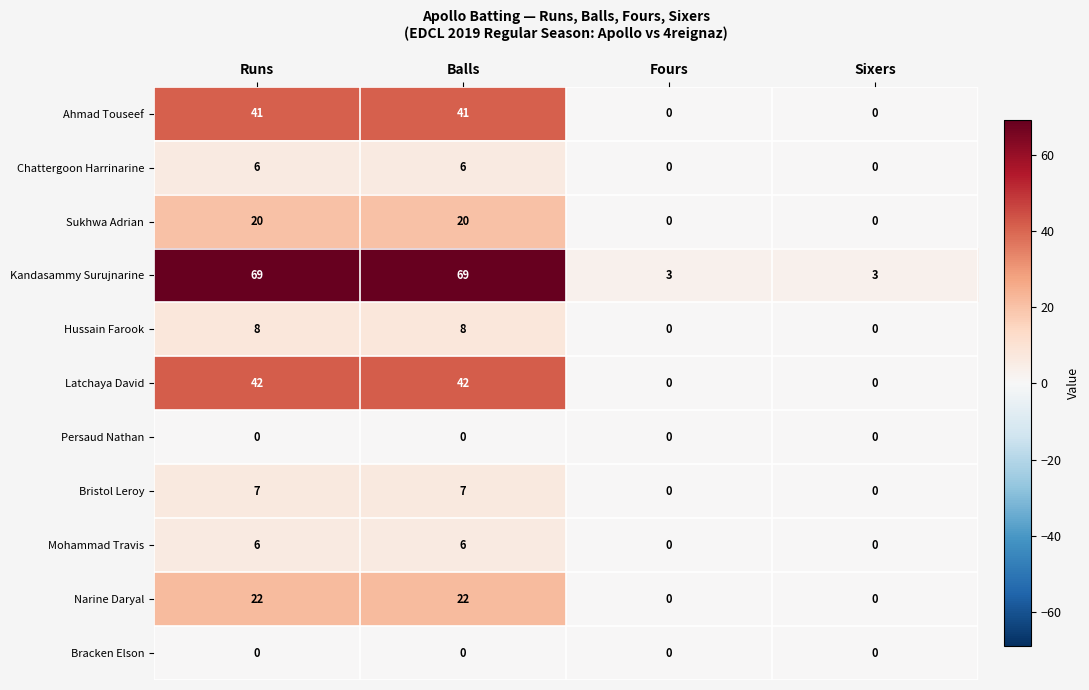

What is the greatest value displayed?

69